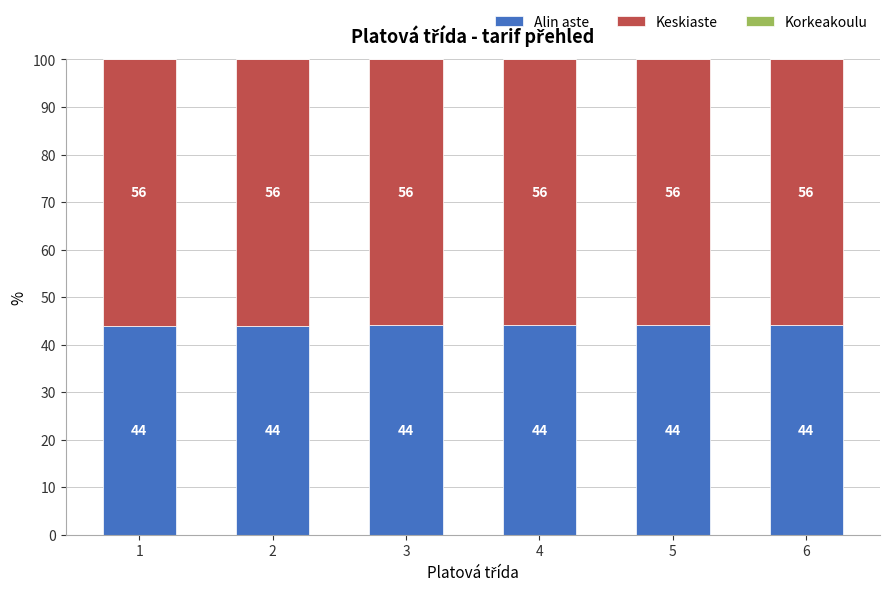

What is the total value across all series at 2?

100.0